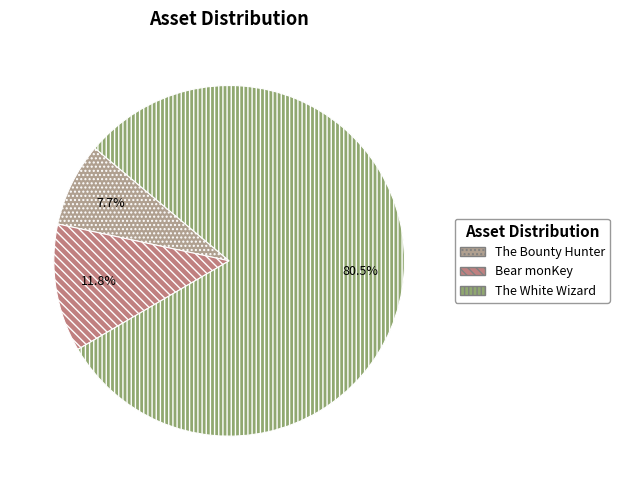

To the nearest percent, what is the combined percentage of Bear monKey and The Bounty Hunter?

20%